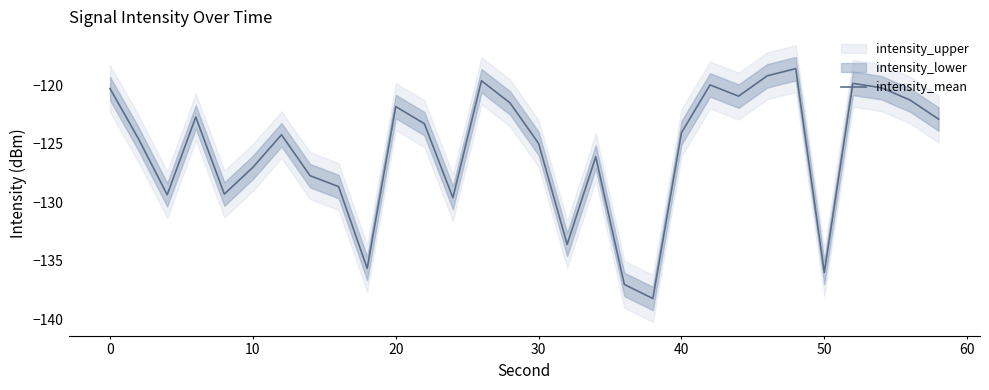

What is the smallest value displayed?

-138.2